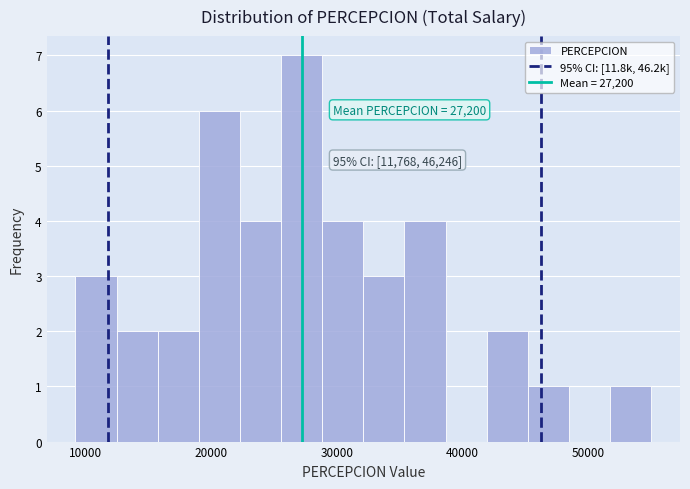

Read against the x-axis, roughly where is the centre of the tallest bar?

27000